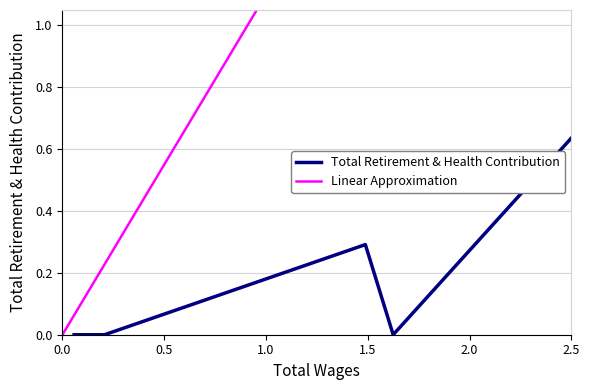

What is the average value?

0.1